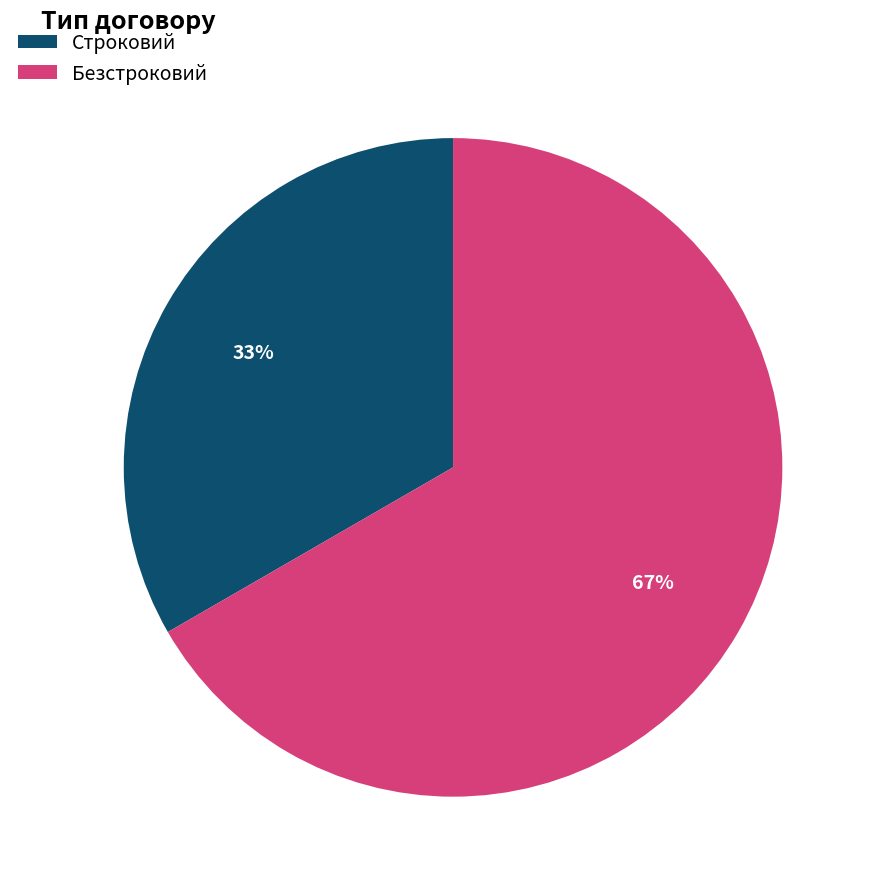

True or false: Строковий accounts for 45% of the total.

False